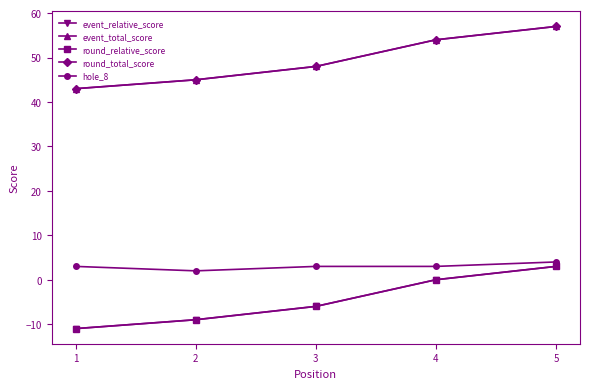

Which series has the widest spread of values?

event_relative_score